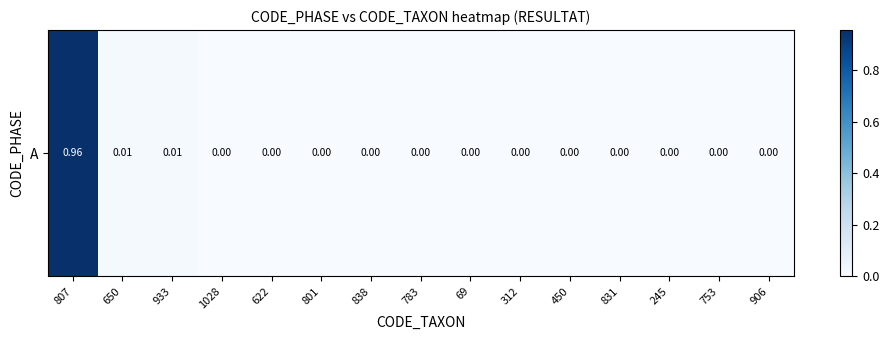

Is it true that the value at 753 is 0.0?

True